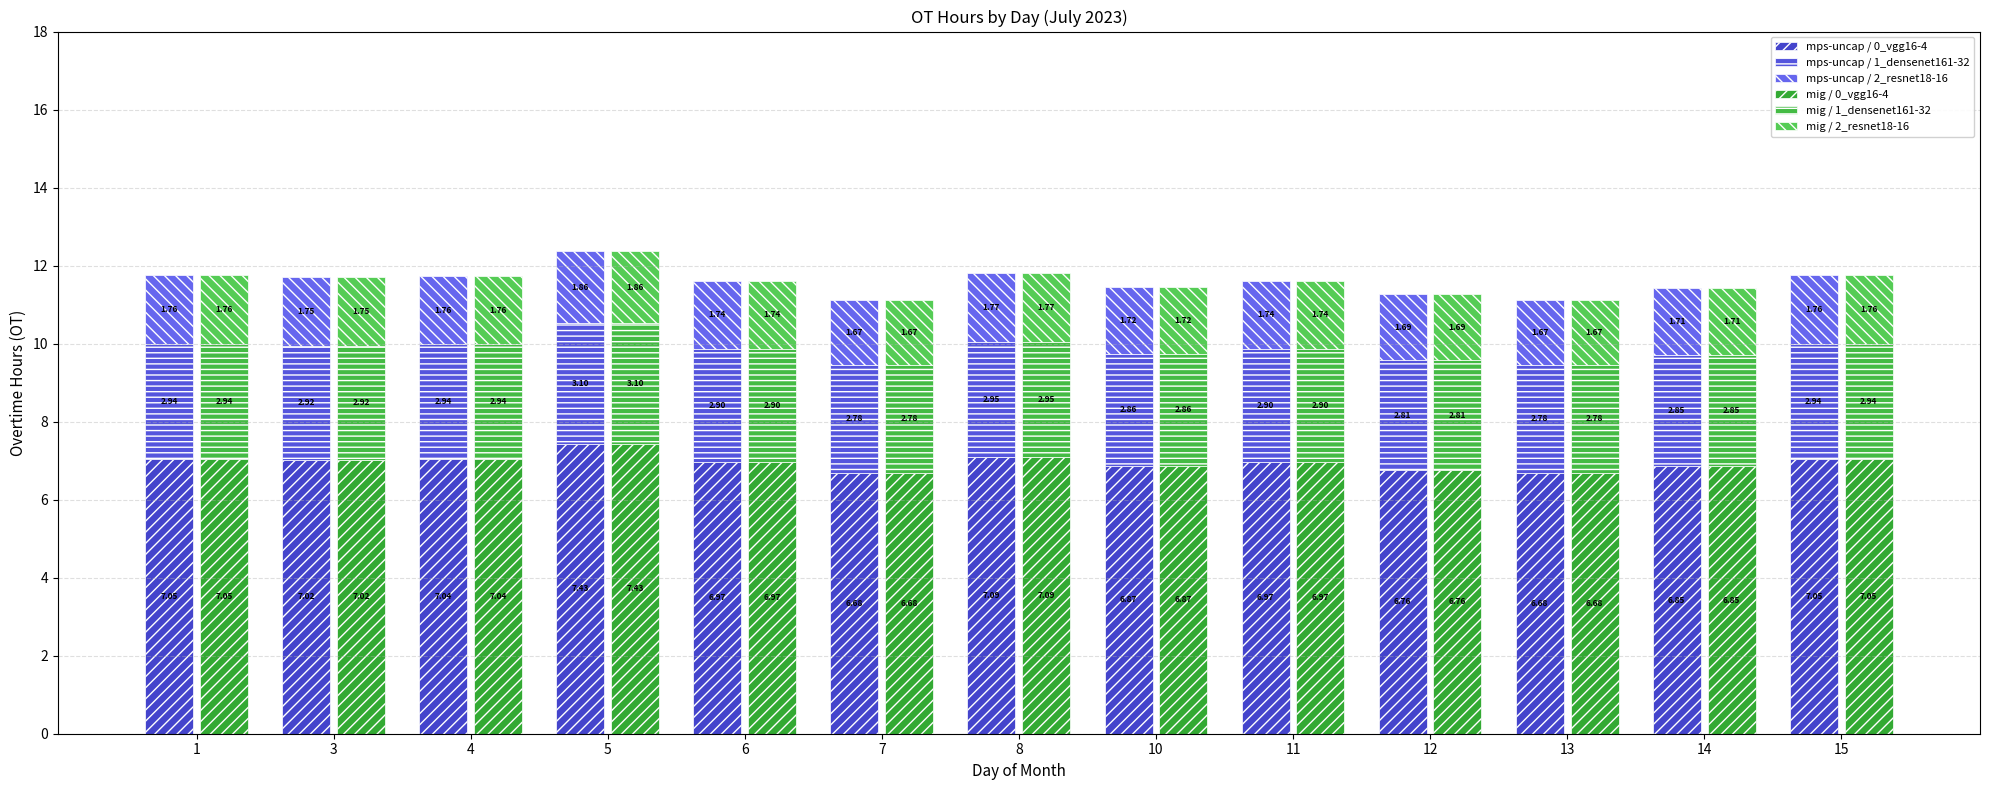

Rank the series by their maximum value, from highest to lowest.

mps-uncap / 0_vgg16-4, mig / 0_vgg16-4, mps-uncap / 1_densenet161-32, mig / 1_densenet161-32, mps-uncap / 2_resnet18-16, mig / 2_resnet18-16